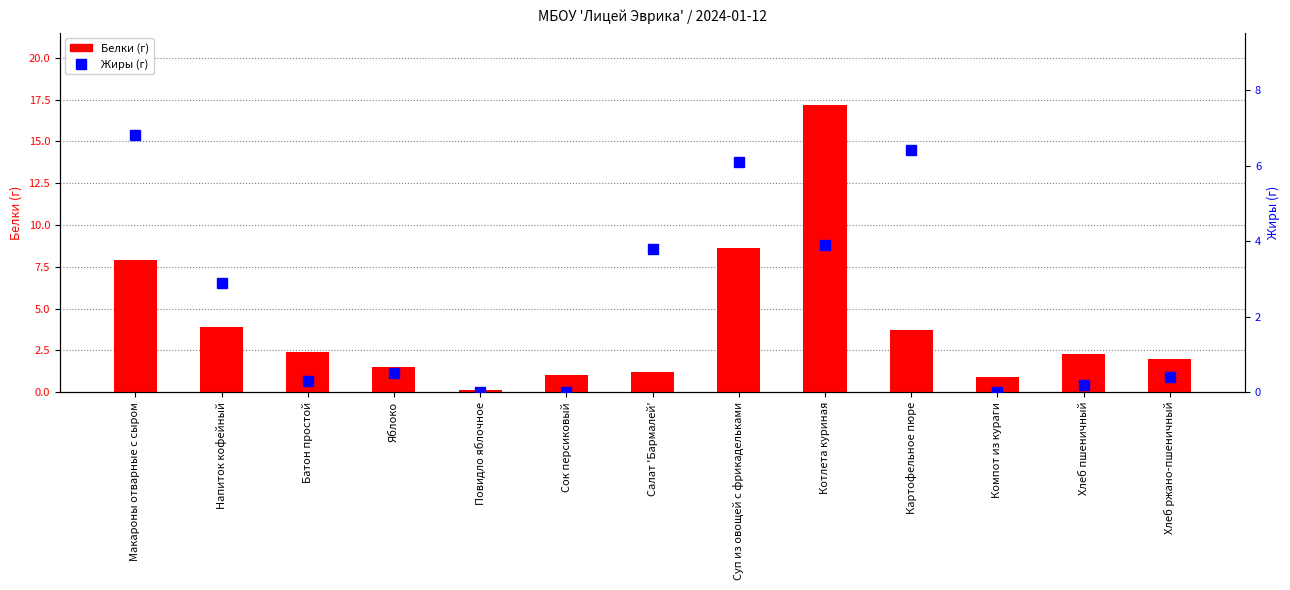

What is the approximate value of Белки (г) at Хлеб ржано-пшеничный?

2.0